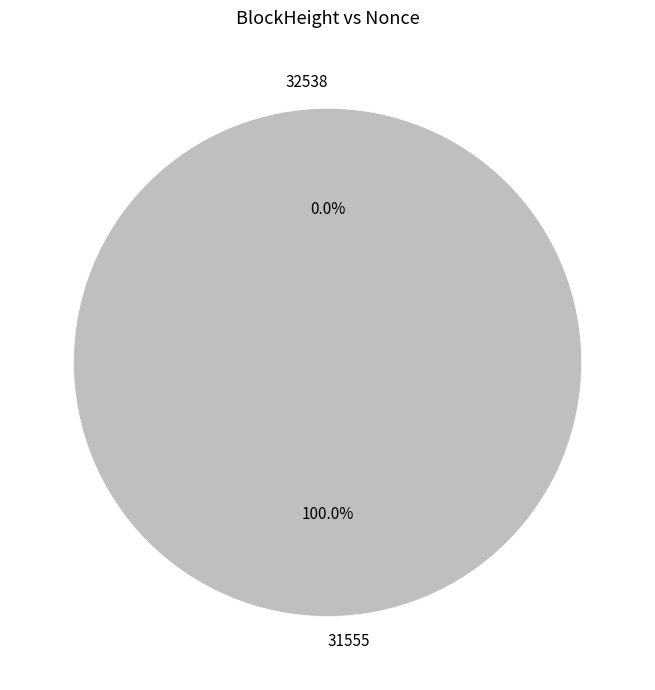

Rank the categories by value from lowest to highest.

32538, 31555